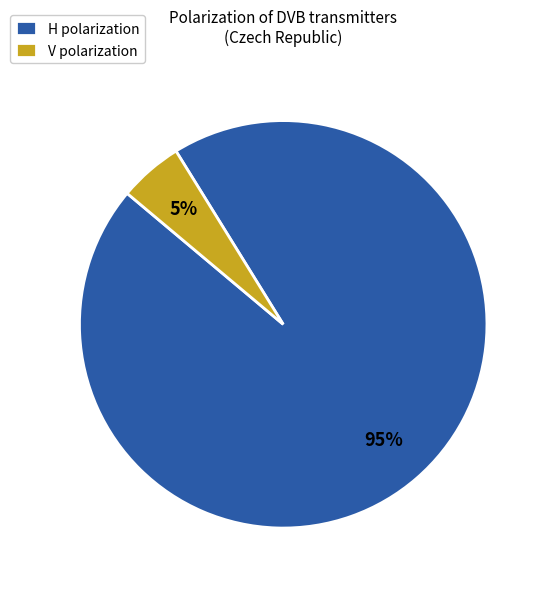

How many segments does this pie chart have?

2